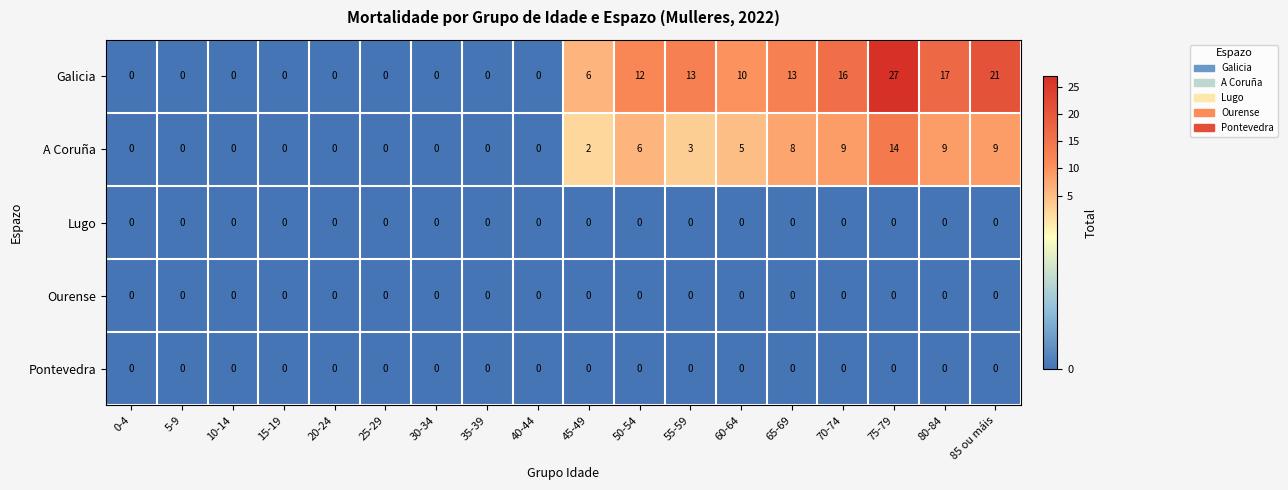

Which category has the highest value across all series?

75-79